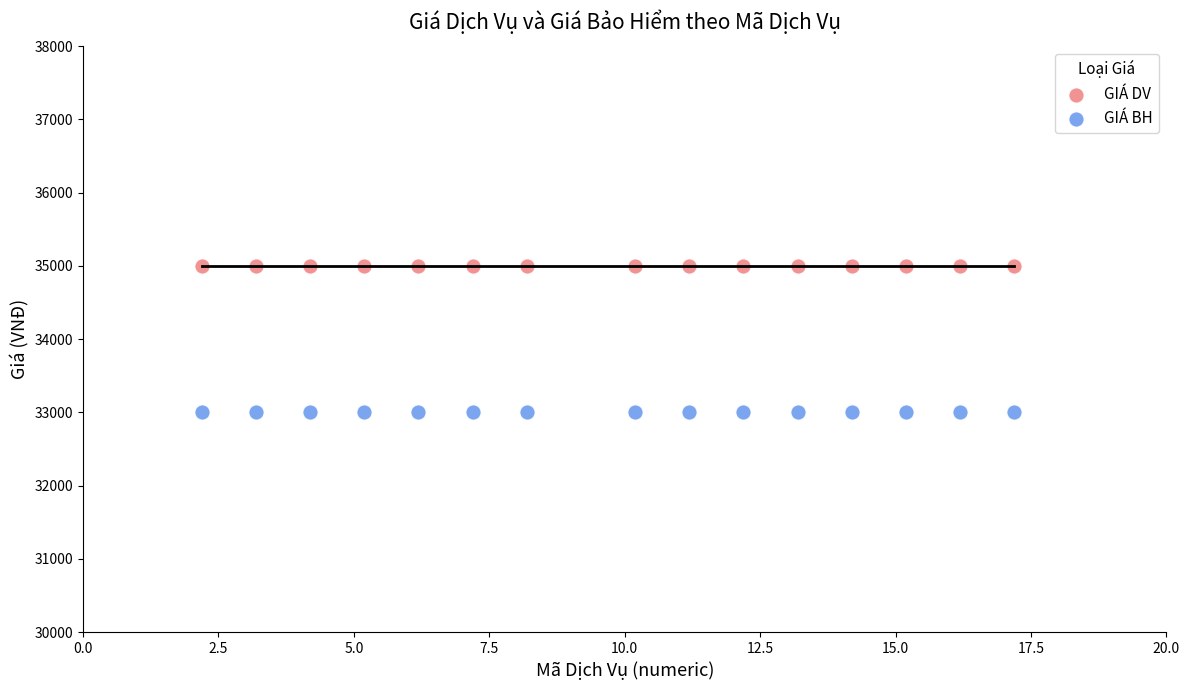

Which series contains the highest Y value?

GIÁ DV